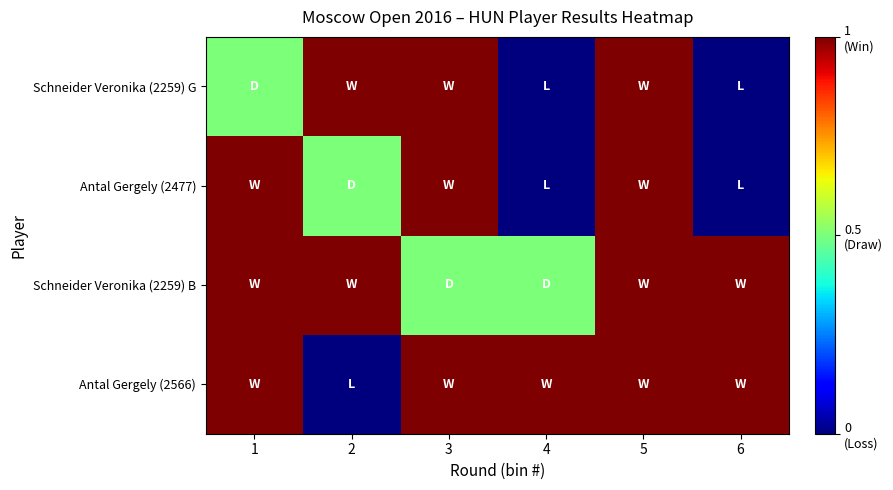

Which label corresponds to the largest value in the chart?

1